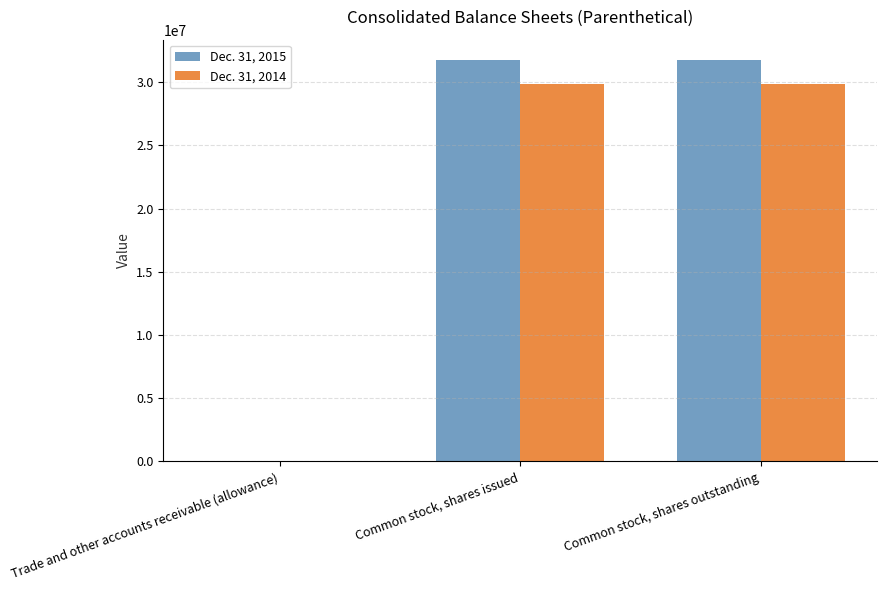

Which series changed the most between Trade and other accounts receivable (allowance) and Common stock, shares outstanding?

Dec. 31, 2015